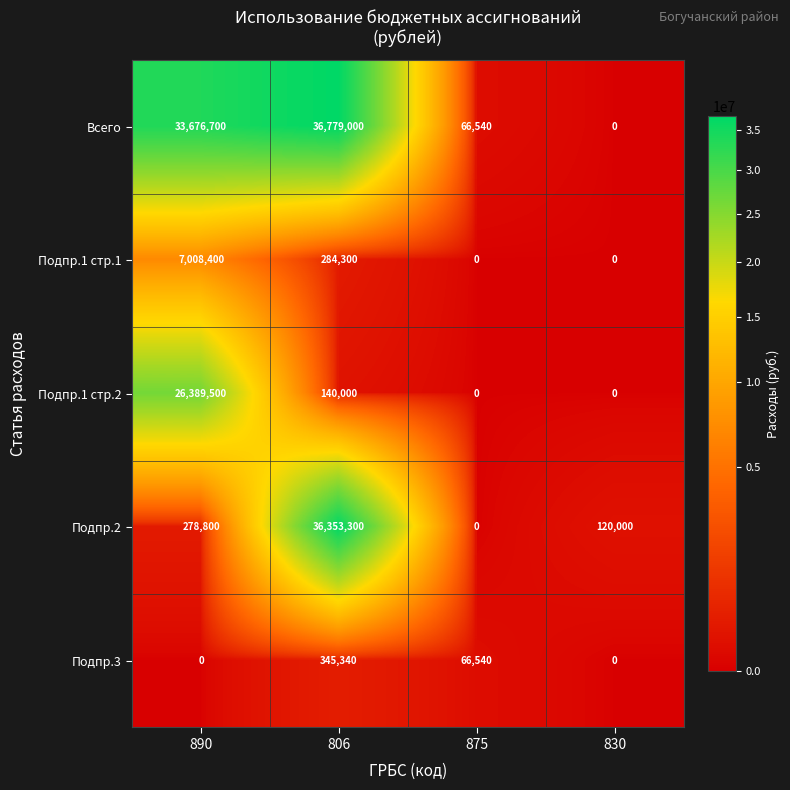

What is the difference between the Подпр.2 values at 875 and 806?

36353300